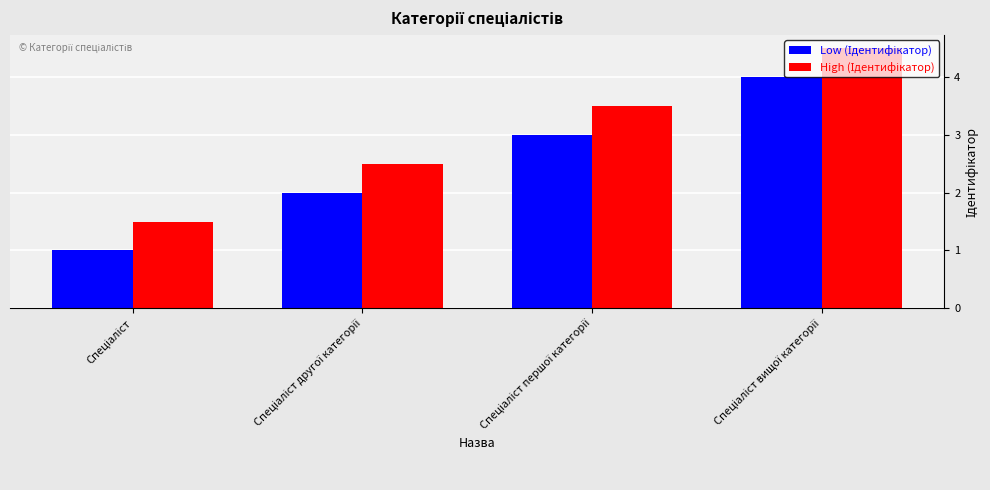

Count the number of data series in this chart.

2